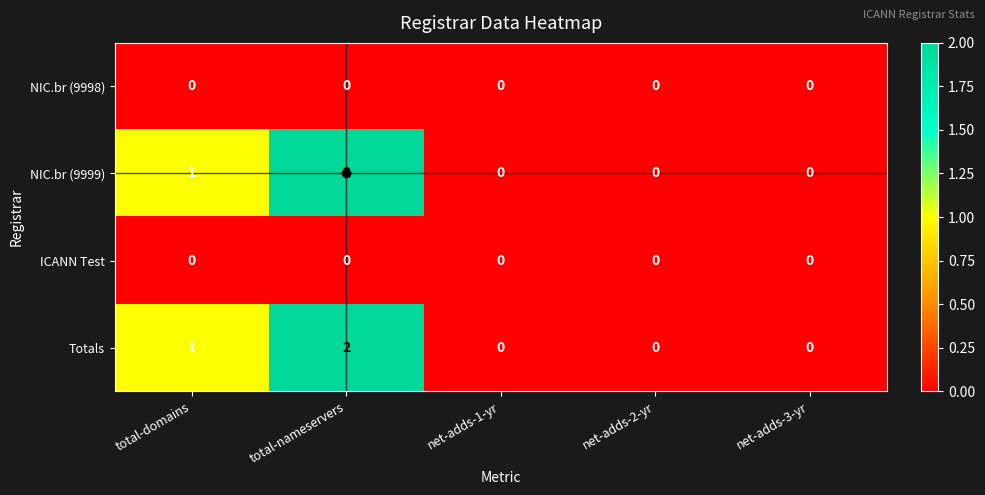

How many categories are shown in the chart?

5